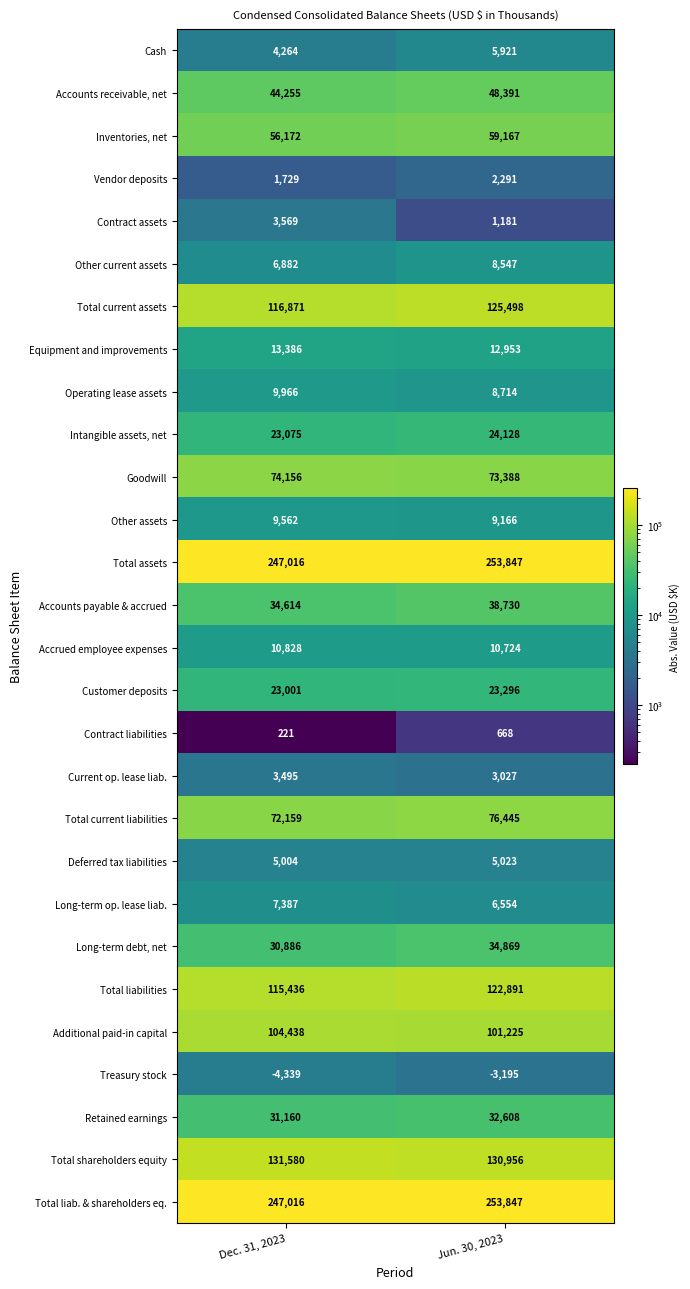

The value of Accrued employee expenses at Jun. 30, 2023 is 3721. True or false?

False